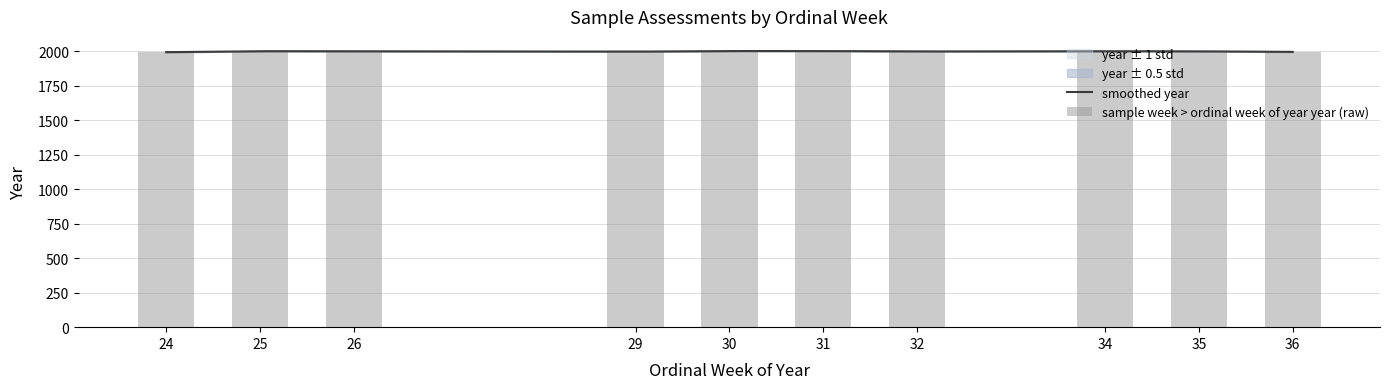

The value at 35 is 1998. True or false?

True